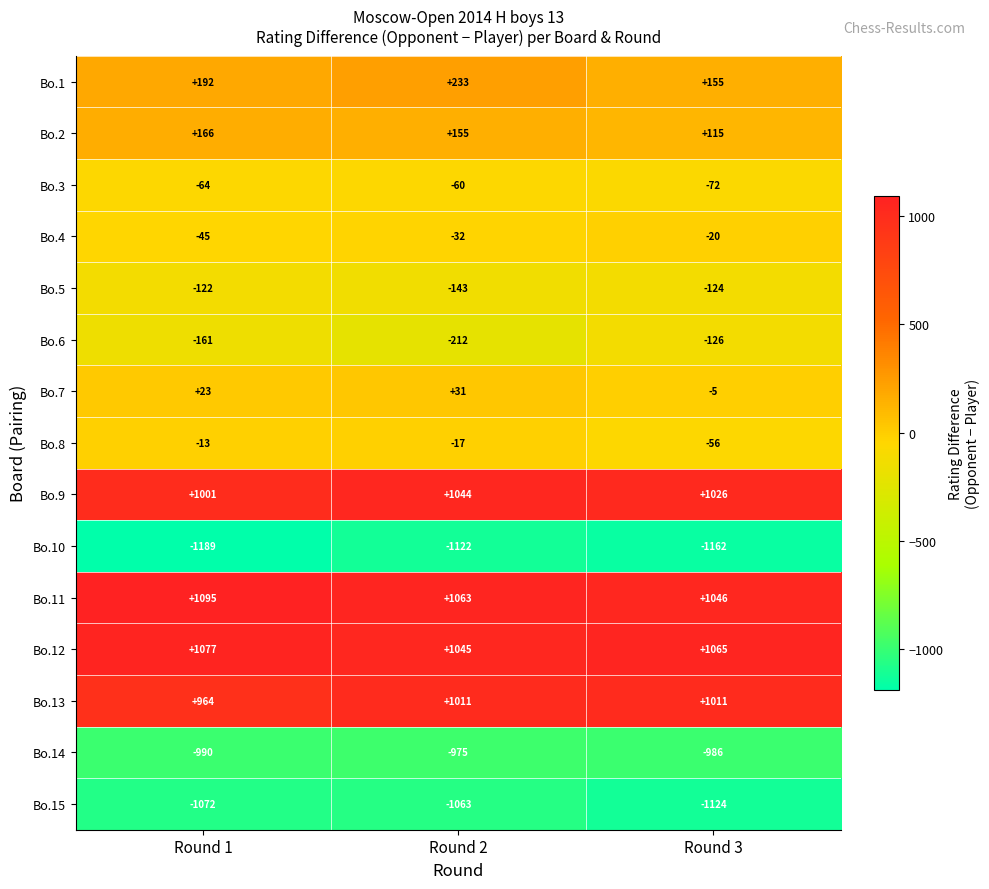

At which category does the chart reach its peak across all series?

Round 1